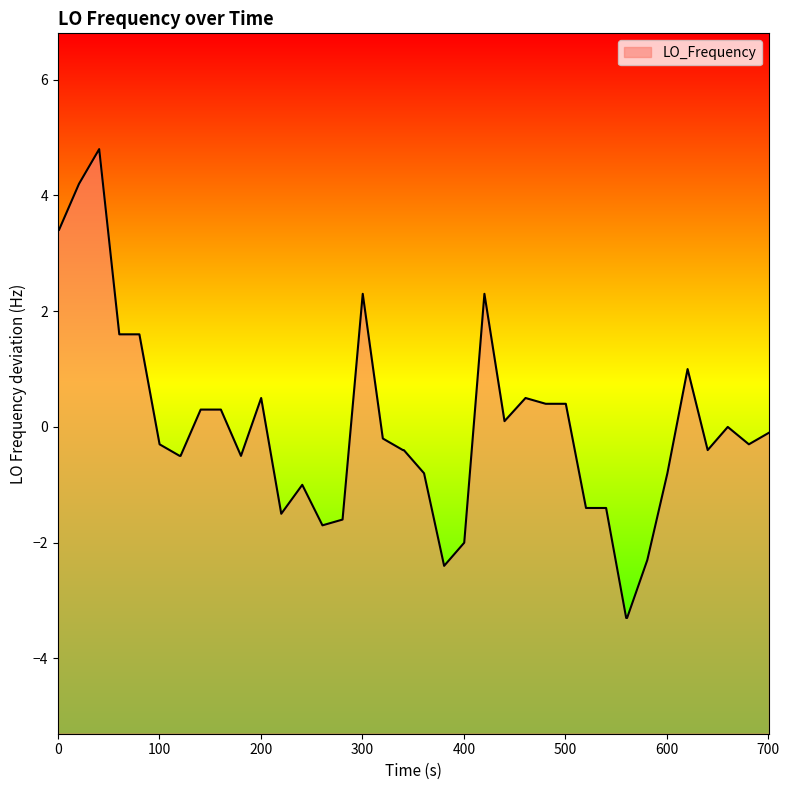

What is the difference between the maximum and minimum values?

8.1